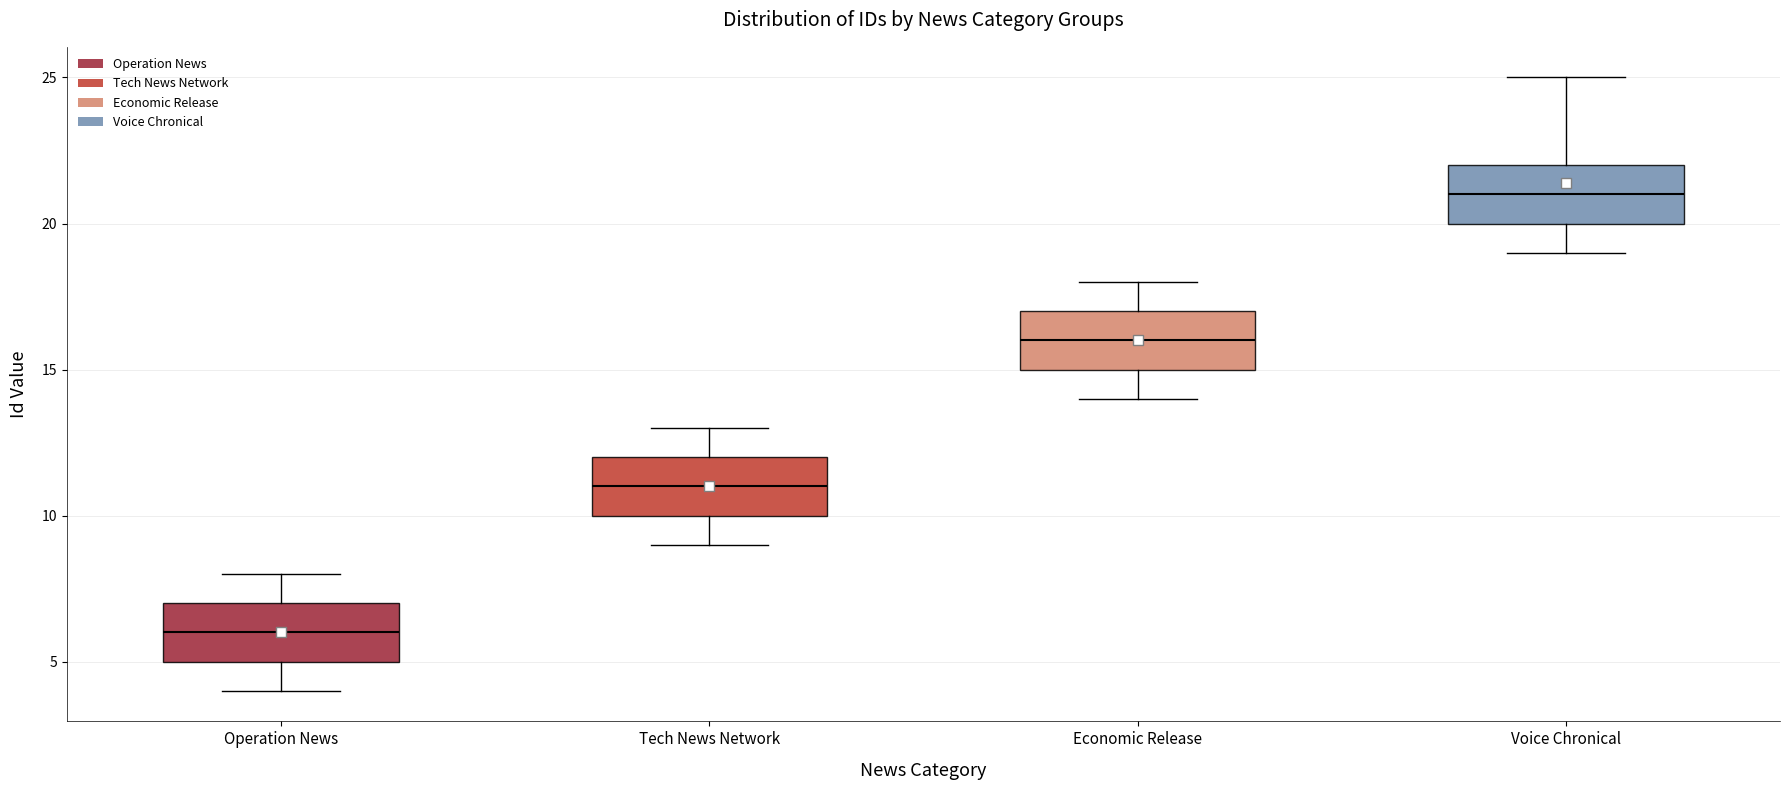

Reading left to right, transcribe this box plot: for each box, give where its median line is, the range the box spans, and where its two whiskers end, as read against the y-axis. The values are not printed on the chart, so give them approximately, as read against the axis.

Operation News: median 6, box 5 to 7, whiskers 4 to 8
Tech News Network: median 11, box 10 to 12, whiskers 9 to 13
Economic Release: median 16, box 15 to 17, whiskers 14 to 18
Voice Chronical: median 21, box 20 to 22, whiskers 19 to 25